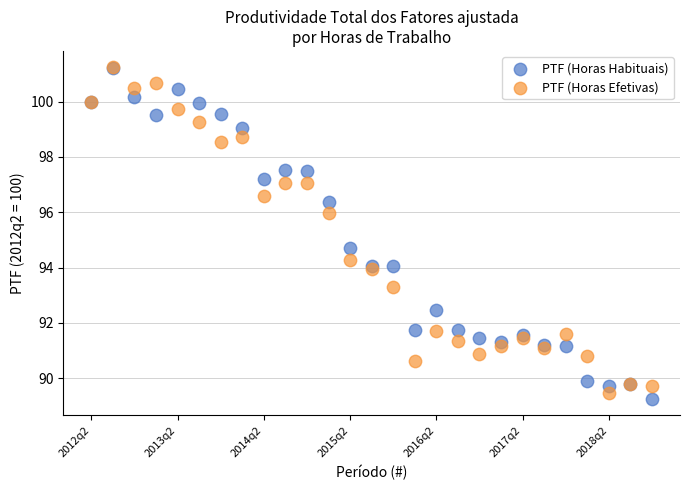

In the PTF (Horas Efetivas) series, what Y value is closest to 95?

94.3